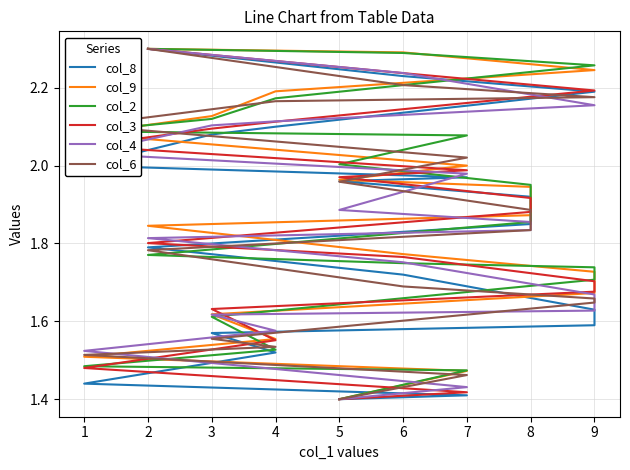

True or false: col_2 has a value of 1.0 at 4.

False